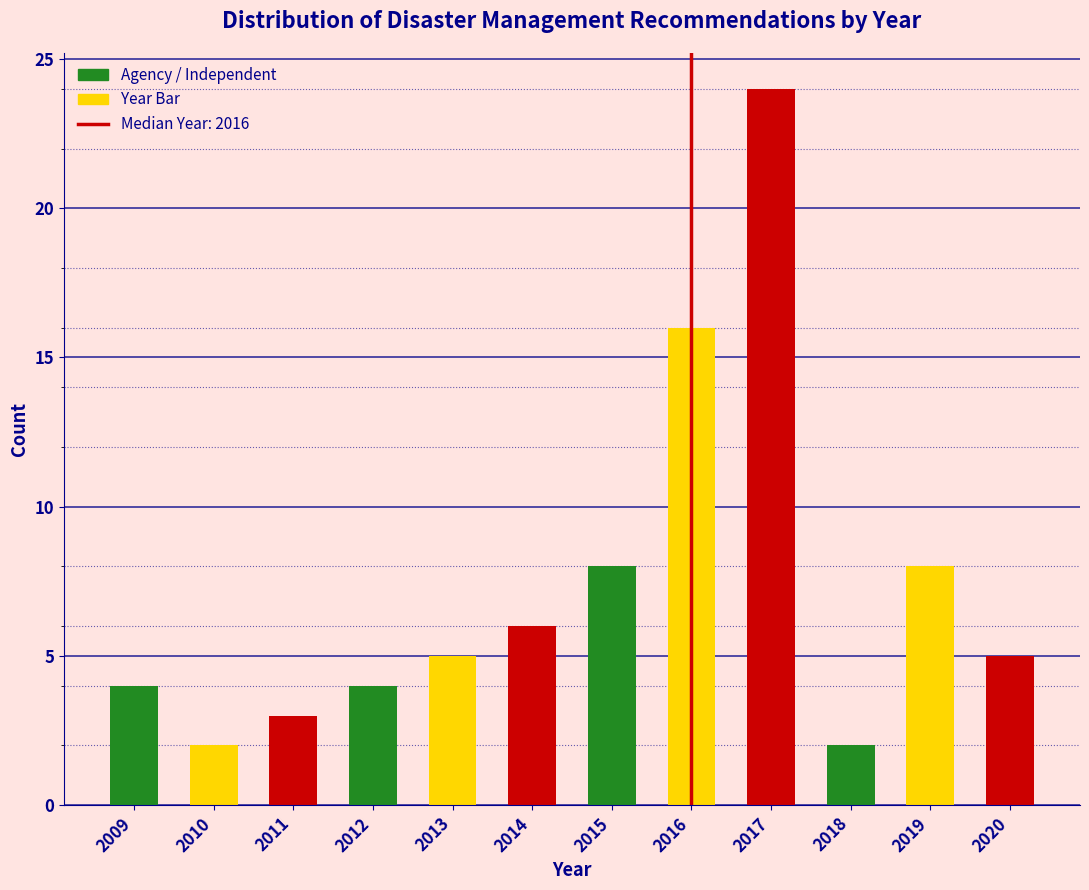

Reading left to right, extract all data points from this chart.

2009=4	2010=2	2011=3	2012=4	2013=5	2014=6	2015=8	2016=16	2017=24	2018=2	2019=8	2020=5